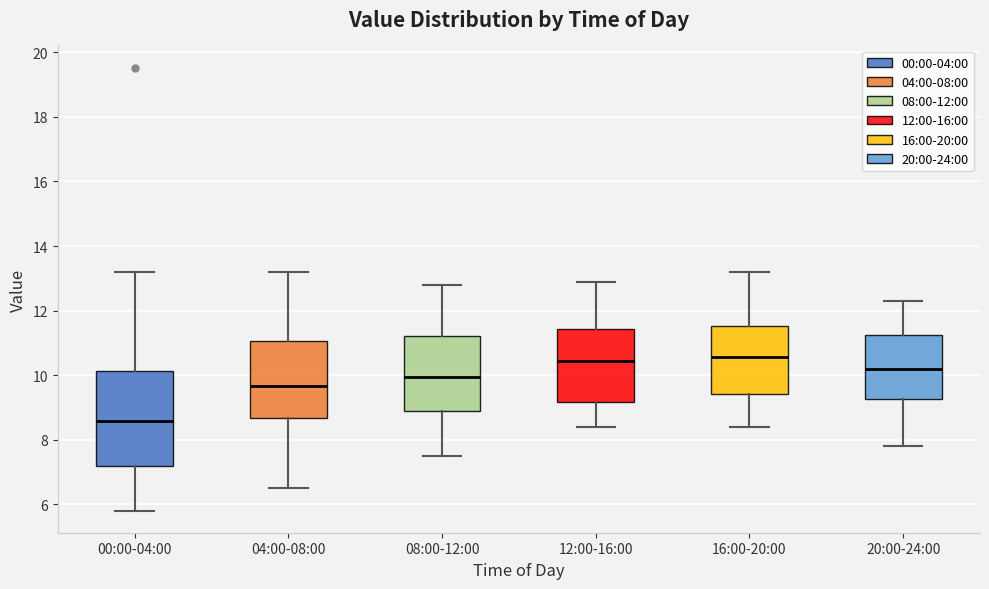

Which box is the tallest, from its lower edge to its upper edge?

00:00-04:00